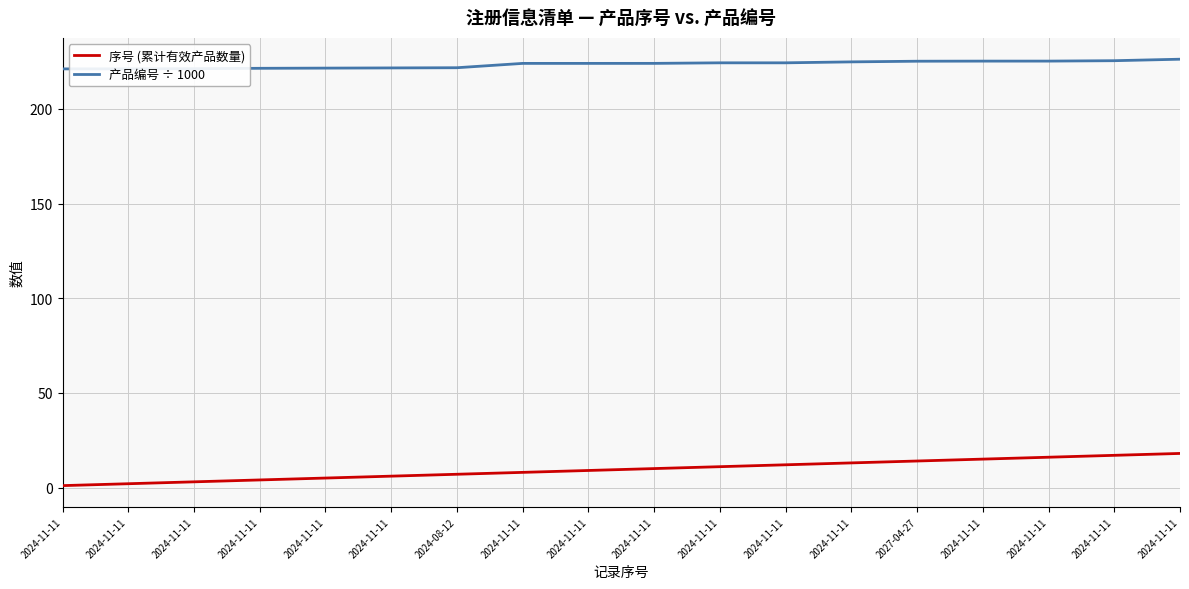

Which series has the largest range (max minus min)?

序号 (累计有效产品数量)